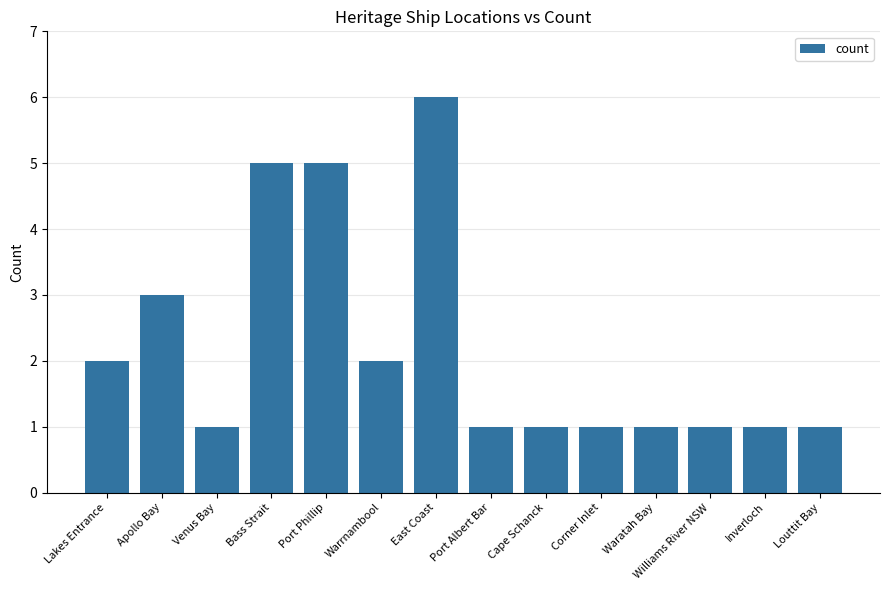

What is the label of the 14th bar from the left?

Louttit Bay